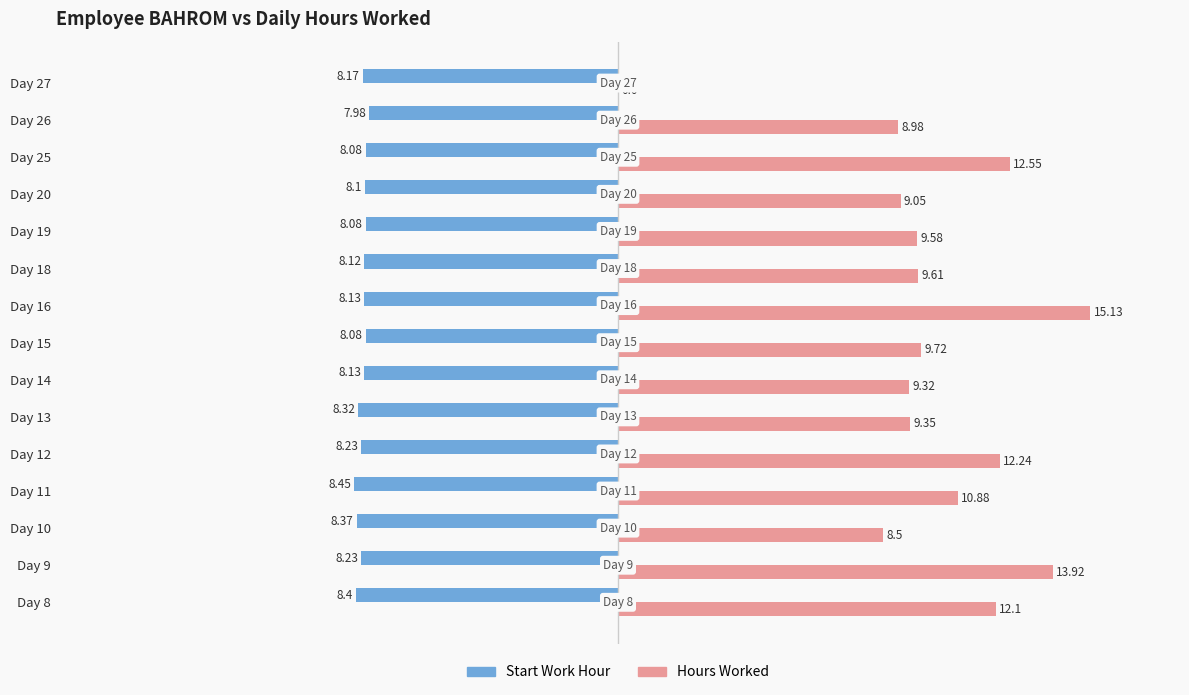

Reading left to right, what are all the values shown in this chart?

Start Work Hour: 8.4	8.2	8.4	8.4	8.2	8.3	8.1	8.1	8.1	8.1	8.1	8.1	8.1	8.0	8.2
Hours Worked: 12.1	13.9	8.5	10.9	12.2	9.3	9.3	9.7	15.1	9.6	9.6	9.1	12.6	9.0	0.0